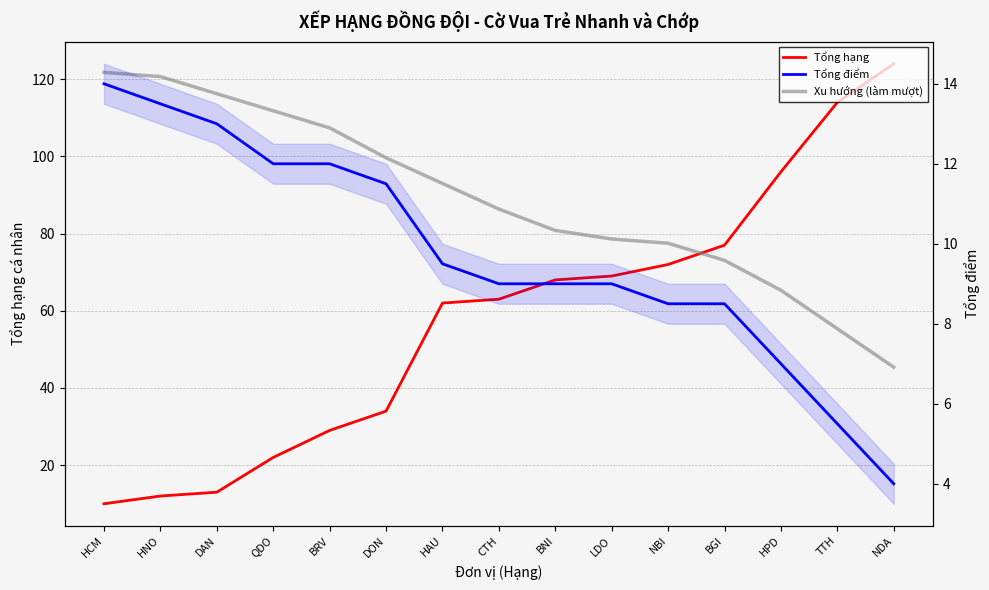

Rank the categories by Tổng hạng value from lowest to highest.

HCM, HNO, DAN, QDO, BRV, DON, HAU, CTH, BNI, LDO, NBI, BGI, HPD, TTH, NDA